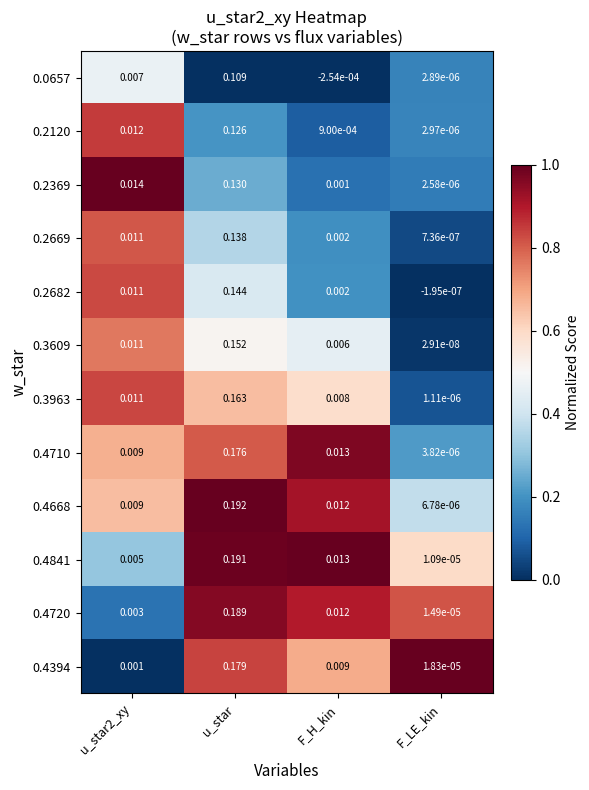

At which category is the sum across all series the highest?

u_star